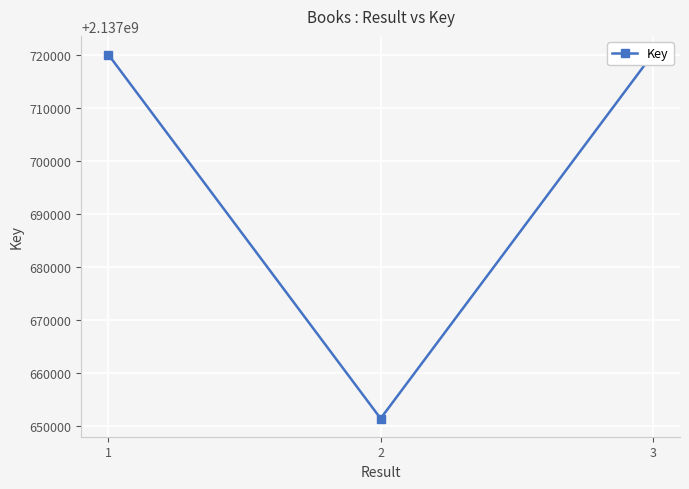

What is the difference between the maximum and minimum values?

68792